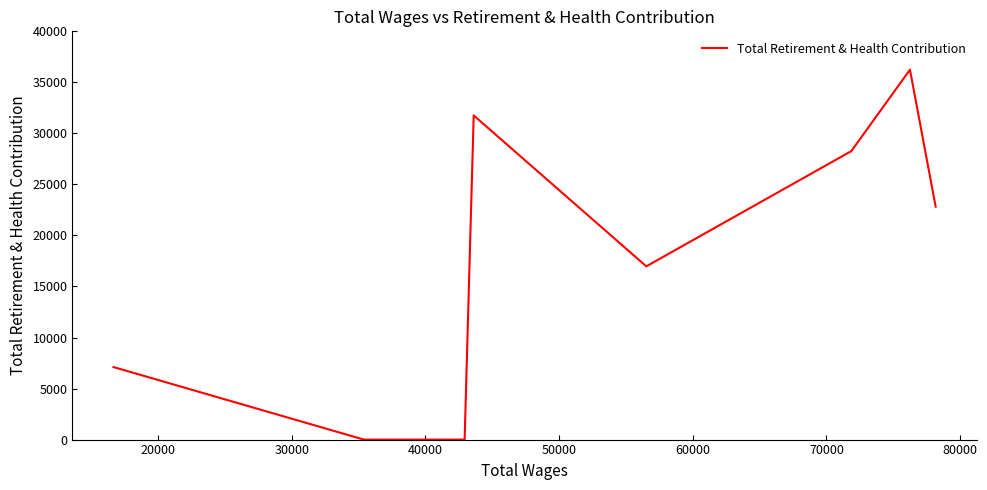

How many interior local peaks (higher than both neighbors) does the data have?

2